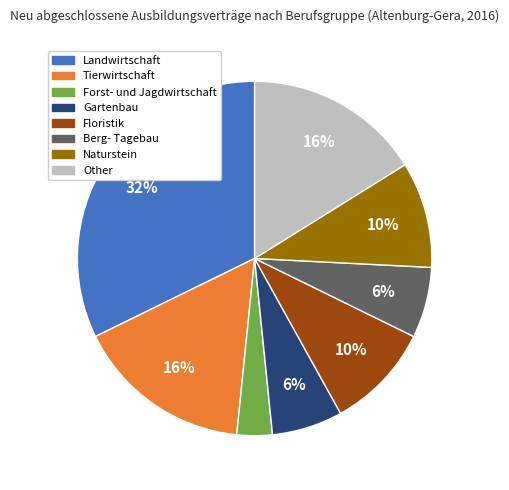

Is there any slice that represents more than half of the pie?

No